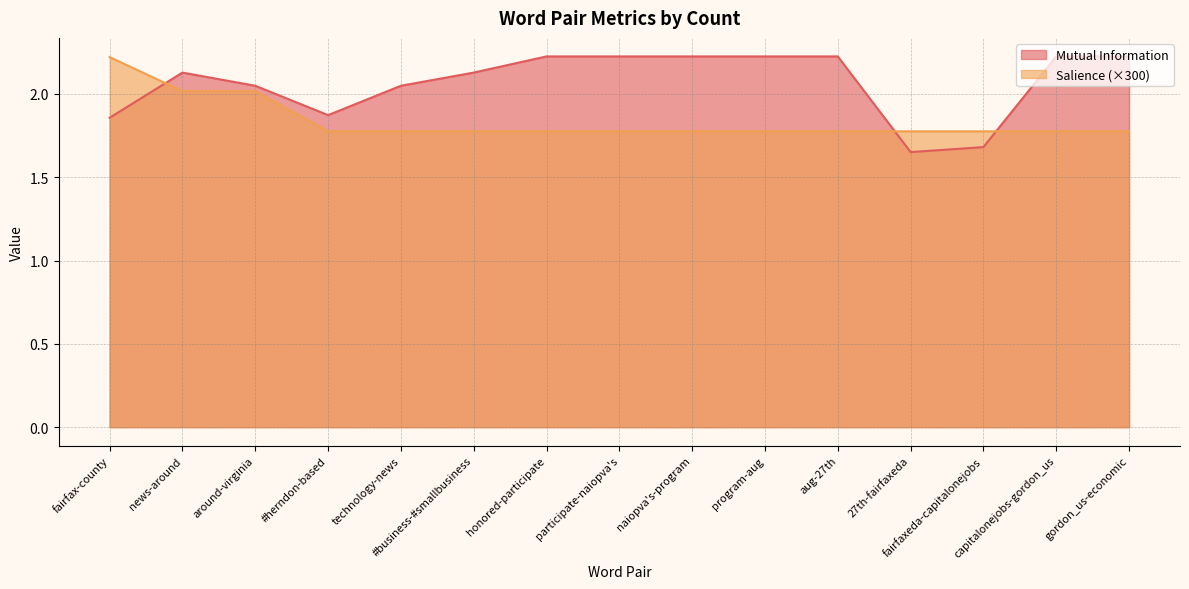

At how many categories does at least one series exceed 1?

15